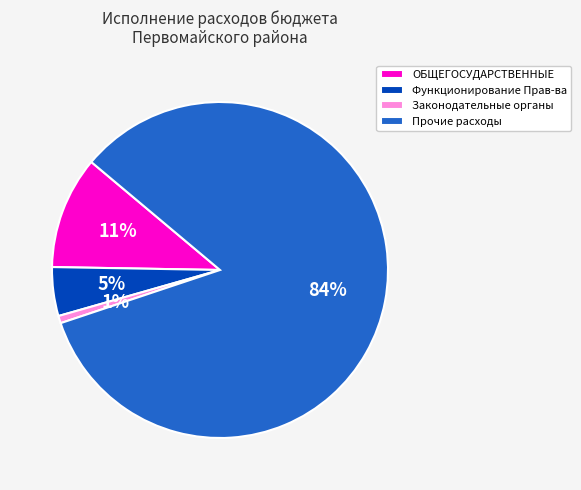

To the nearest percent, what is the combined percentage of Прочие расходы and Функционирование Прав-ва?

88%